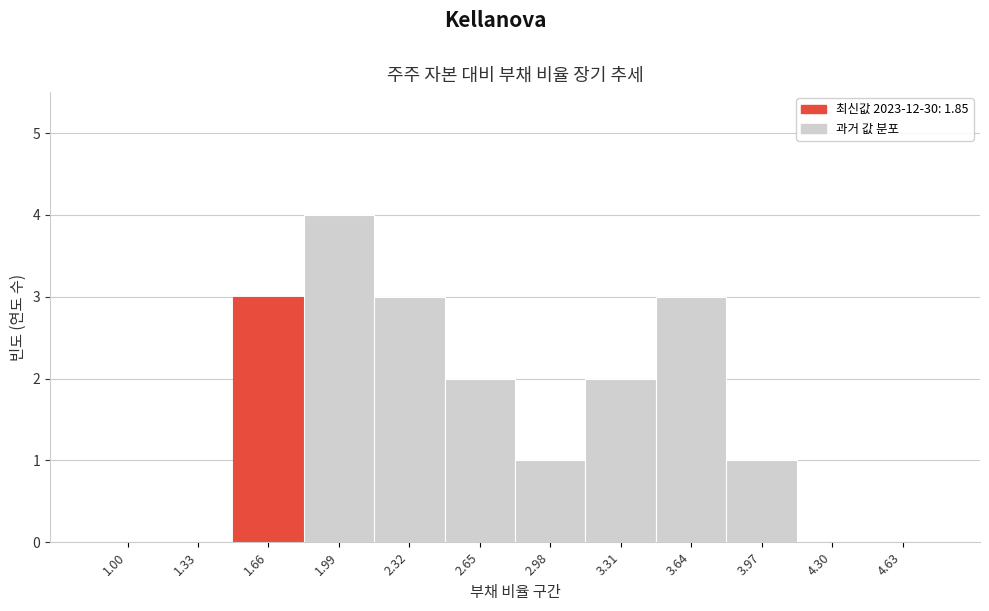

Reading left to right, list all the values displayed in this chart.

1.00=0	1.33=0	1.66=3	1.99=4	2.32=3	2.65=2	2.98=1	3.31=2	3.64=3	3.97=1	4.30=0	4.63=0